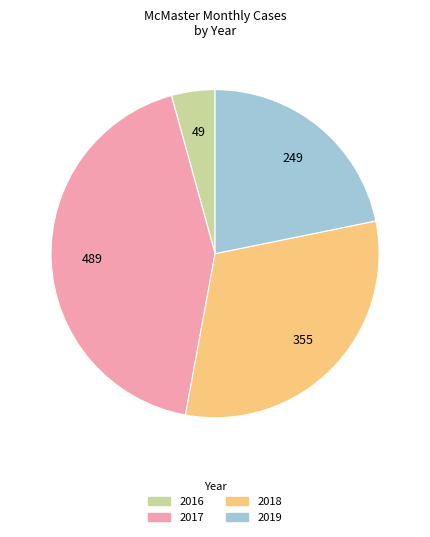

Is there a majority slice in this chart?

No